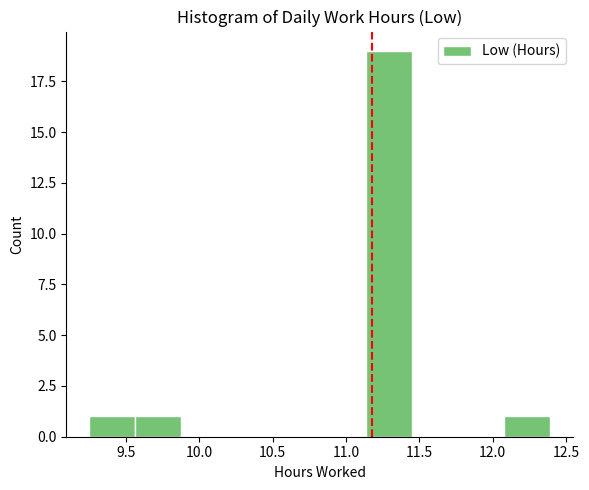

Reading left to right, list every bar in this chart as the range it spans on the x-axis followed by its height. Neither the bar edges nor the heights are printed on the chart, so give them approximately, as read against the axes.

9.25 to 9.55: 1
9.55 to 9.90: 1
9.90 to 10.20: 0
10.20 to 10.50: 0
10.50 to 10.80: 0
10.80 to 11.15: 0
11.15 to 11.45: 19
11.45 to 11.75: 0
11.75 to 12.10: 0
12.10 to 12.40: 1